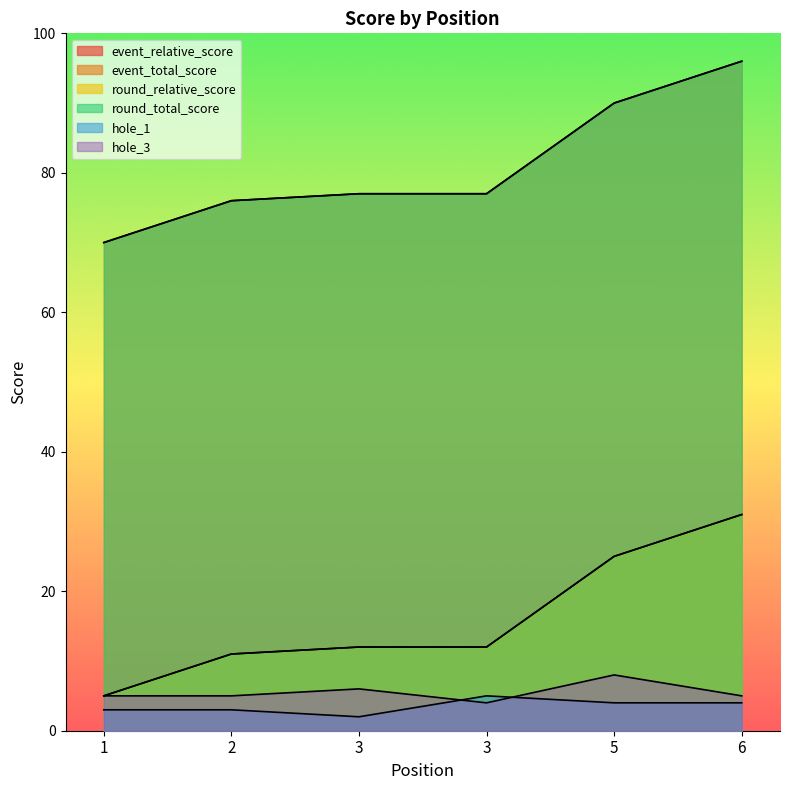

What are all the series names shown in the legend?

event_relative_score, event_total_score, round_relative_score, round_total_score, hole_1, hole_3